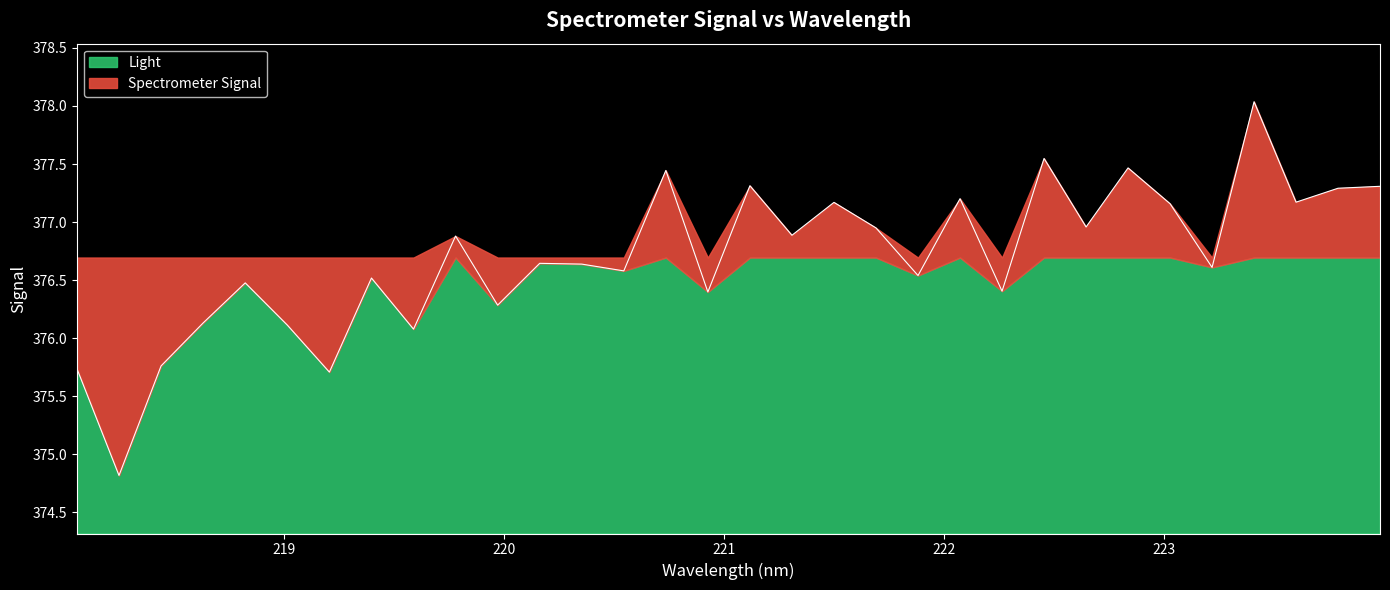

True or false: the data shows 376.6 at 223.2172.

True